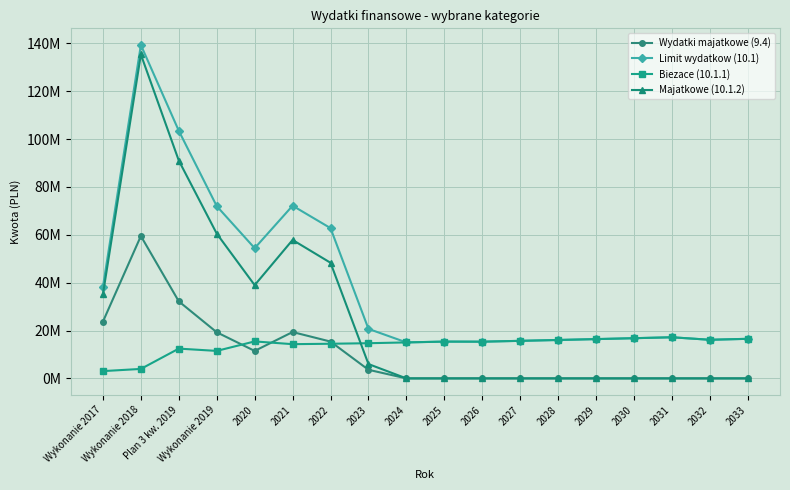

Does the chart have visible grid lines?

Yes